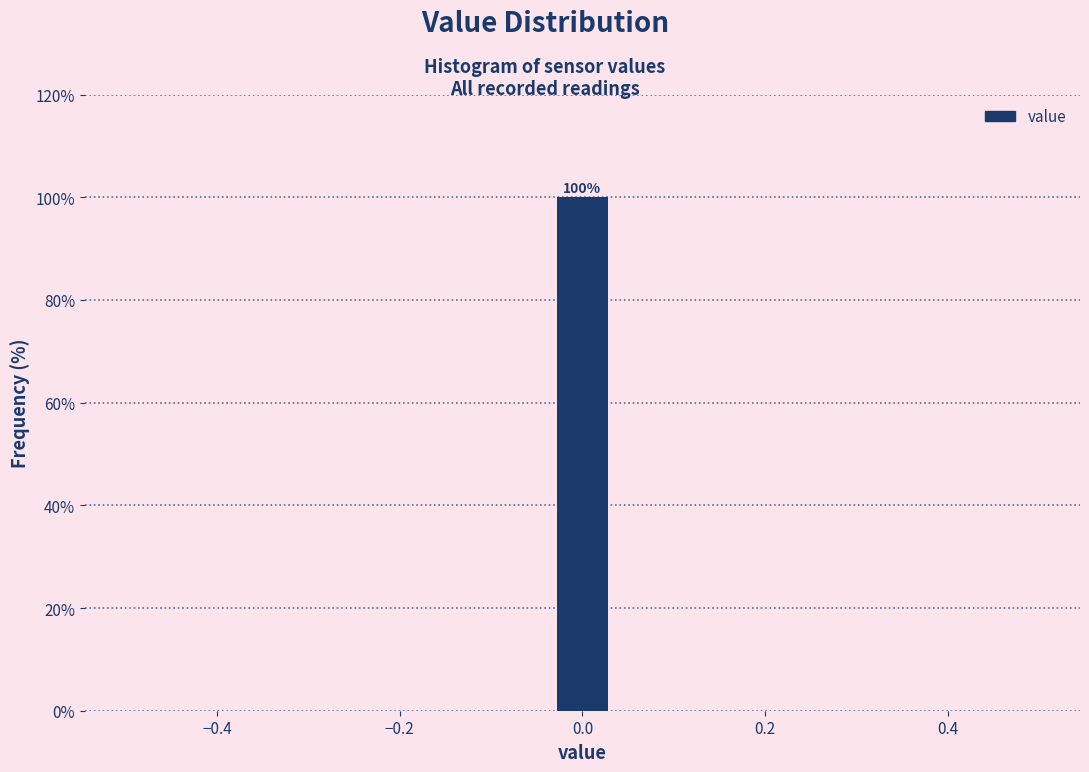

Around what value on the x-axis is the tallest bar? Give the approximate position of its centre, as read against the axis.

0.00